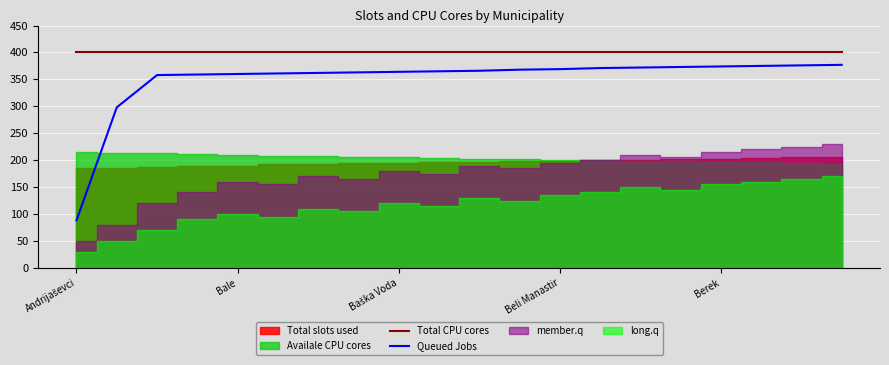

Does the chart display data point markers on the line(s)?

No